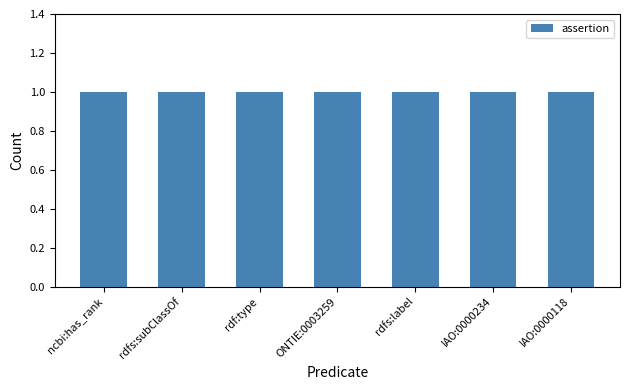

What is the sum of all assertion values?

7